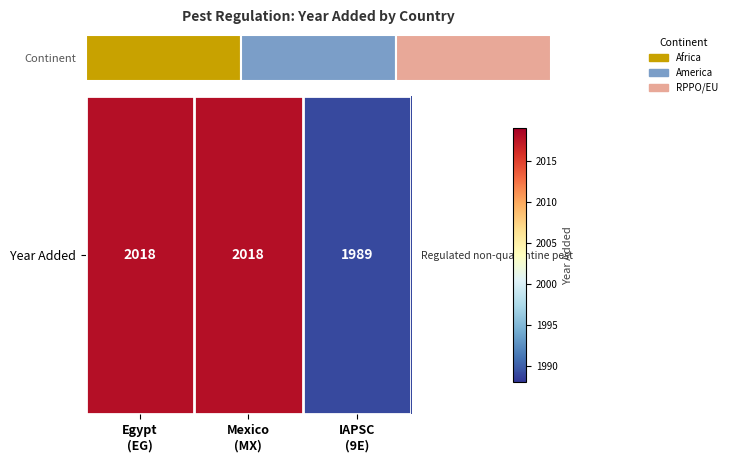

Which category has the lowest value across all series?

IAPSC
(9E)